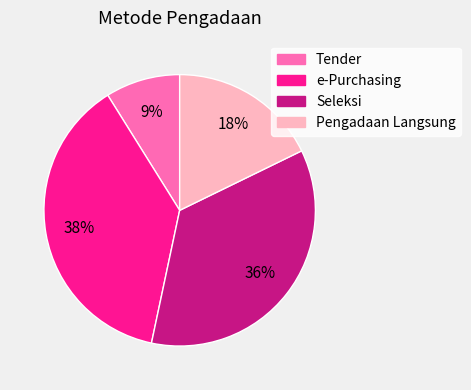

Is there a majority slice in this chart?

No